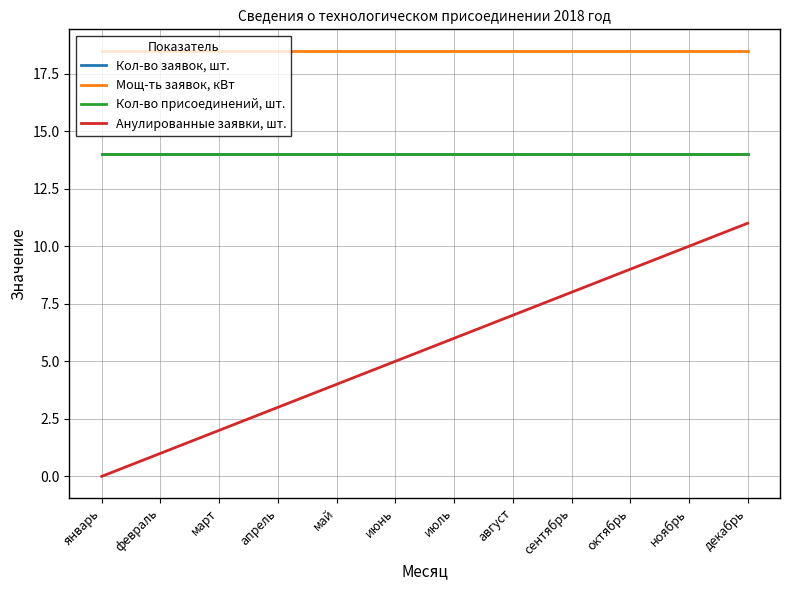

Does the chart display data point markers on the line(s)?

No